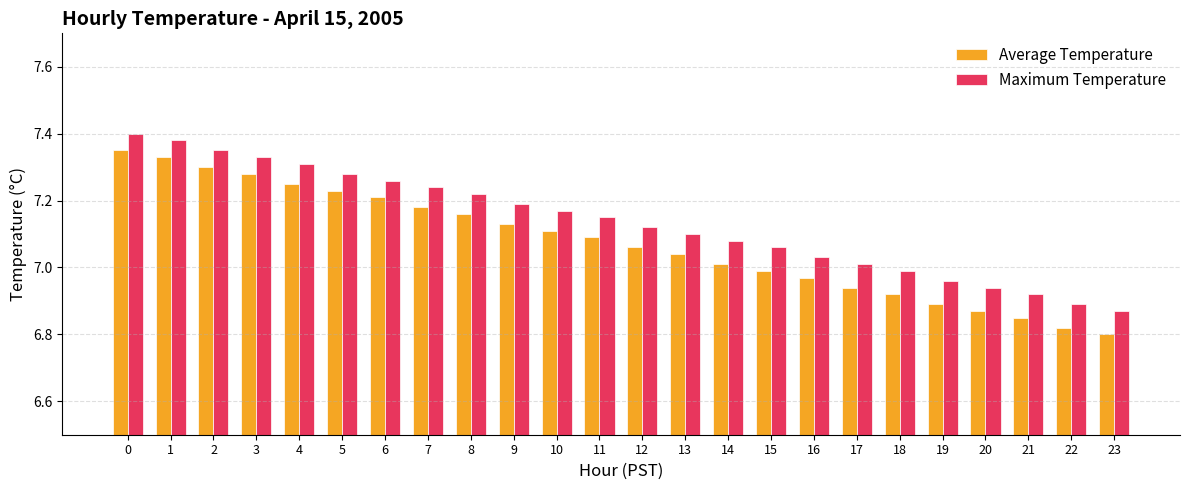

Between 6 and 19, which series saw the biggest shift?

Average Temperature